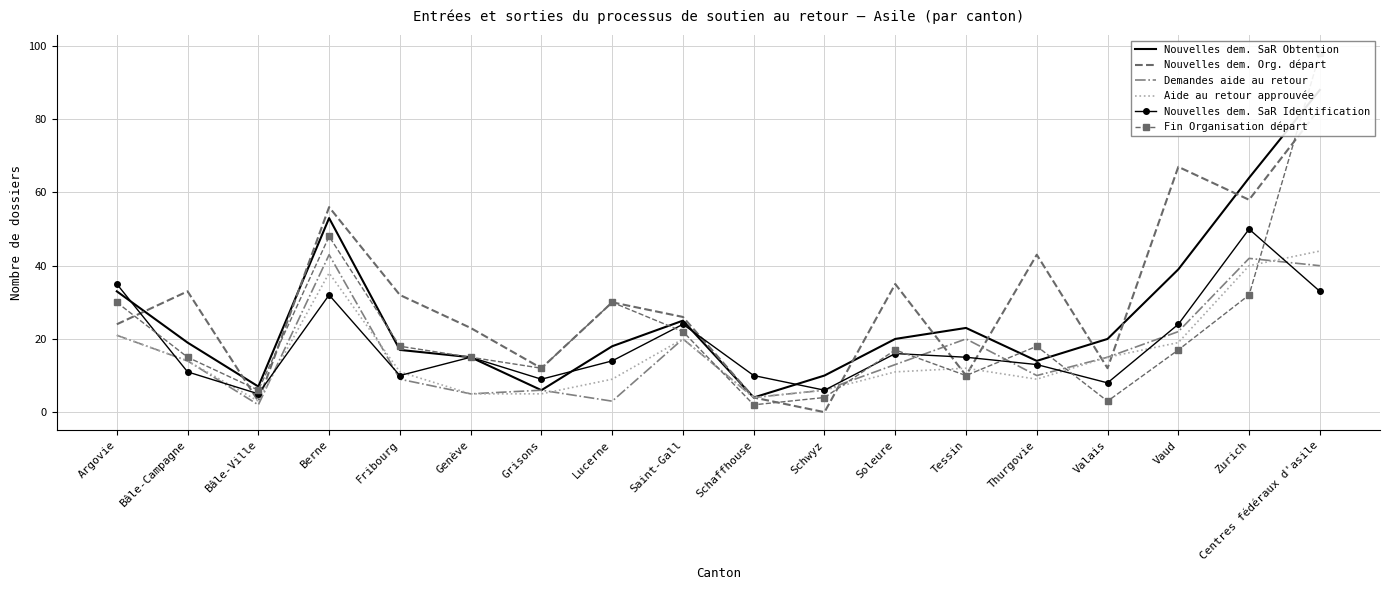

Reading left to right, list all the values displayed in this chart.

Nouvelles dem. SaR Obtention: Argovie=33	Bâle-Campagne=19	Bâle-Ville=7	Berne=53	Fribourg=17	Genève=15	Grisons=6	Lucerne=18	Saint-Gall=25	Schaffhouse=4	Schwyz=10	Soleure=20	Tessin=23	Thurgovie=14	Valais=20	Vaud=39	Zurich=64	Centres fédéraux d'asile=88
Nouvelles dem. Org. départ: Argovie=24	Bâle-Campagne=33	Bâle-Ville=3	Berne=56	Fribourg=32	Genève=23	Grisons=12	Lucerne=30	Saint-Gall=26	Schaffhouse=4	Schwyz=0	Soleure=35	Tessin=10	Thurgovie=43	Valais=12	Vaud=67	Zurich=58	Centres fédéraux d'asile=83
Demandes aide au retour: Argovie=21	Bâle-Campagne=14	Bâle-Ville=2	Berne=43	Fribourg=9	Genève=5	Grisons=6	Lucerne=3	Saint-Gall=20	Schaffhouse=4	Schwyz=6	Soleure=13	Tessin=20	Thurgovie=10	Valais=15	Vaud=22	Zurich=42	Centres fédéraux d'asile=40
Aide au retour approuvée: Argovie=21	Bâle-Campagne=14	Bâle-Ville=3	Berne=38	Fribourg=11	Genève=5	Grisons=5	Lucerne=9	Saint-Gall=20	Schaffhouse=4	Schwyz=6	Soleure=11	Tessin=12	Thurgovie=9	Valais=15	Vaud=19	Zurich=40	Centres fédéraux d'asile=44
Nouvelles dem. SaR Identification: Argovie=35	Bâle-Campagne=11	Bâle-Ville=5	Berne=32	Fribourg=10	Genève=15	Grisons=9	Lucerne=14	Saint-Gall=24	Schaffhouse=10	Schwyz=6	Soleure=16	Tessin=15	Thurgovie=13	Valais=8	Vaud=24	Zurich=50	Centres fédéraux d'asile=33
Fin Organisation départ: Argovie=30	Bâle-Campagne=15	Bâle-Ville=6	Berne=48	Fribourg=18	Genève=15	Grisons=12	Lucerne=30	Saint-Gall=22	Schaffhouse=2	Schwyz=4	Soleure=17	Tessin=10	Thurgovie=18	Valais=3	Vaud=17	Zurich=32	Centres fédéraux d'asile=98